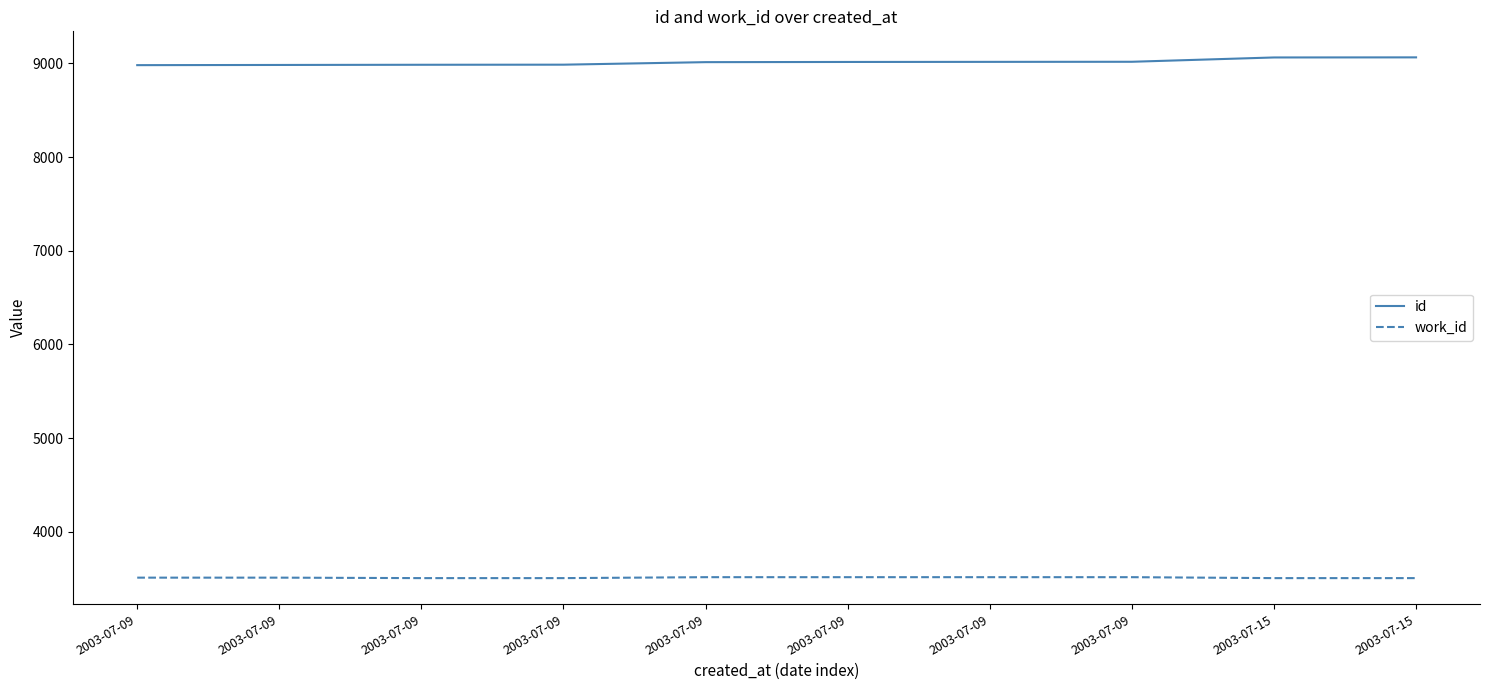

The work_id series shows 3510 at 2003-07-09. True or false?

True